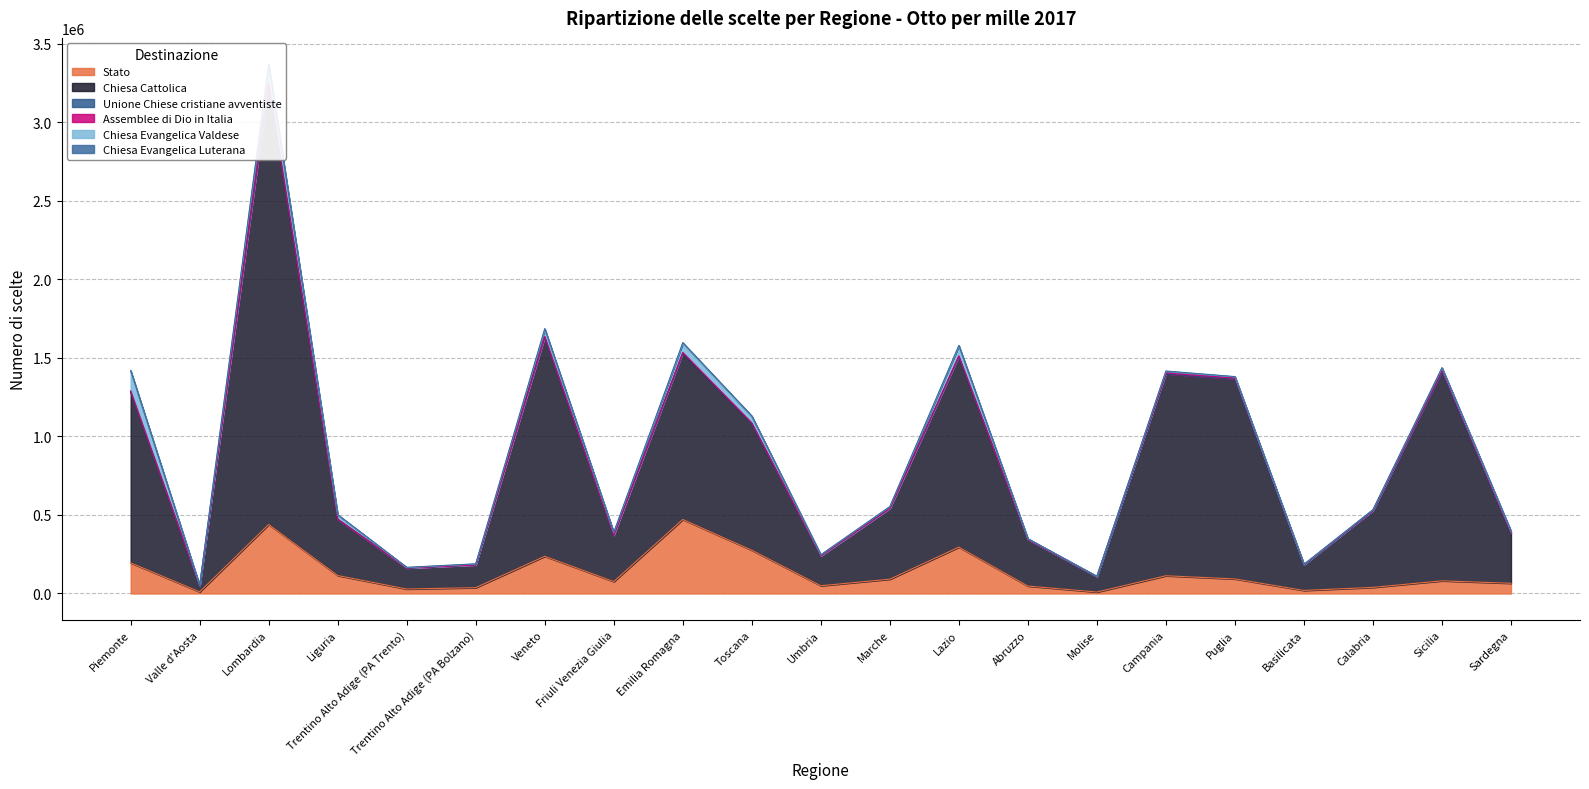

True or false: Chiesa Cattolica and Chiesa Evangelica Luterana cross at least once.

False